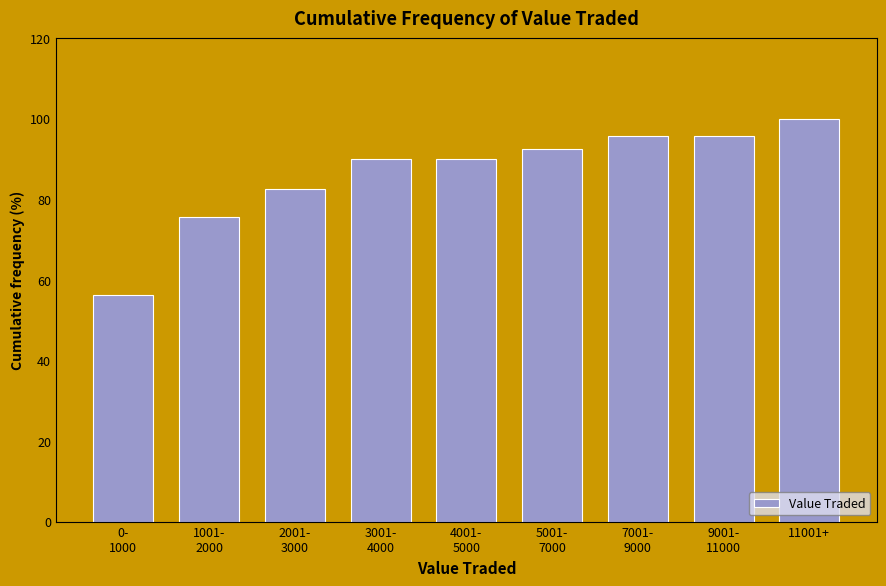

What is the value of the 6th bar from the left?

92.5